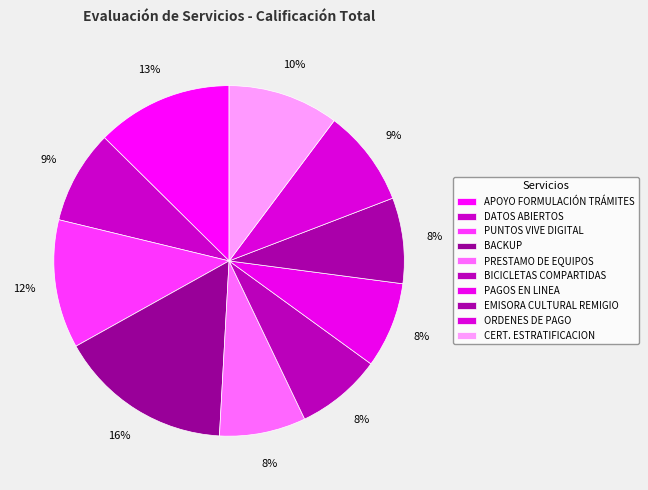

Which slice is the largest?

BACKUP